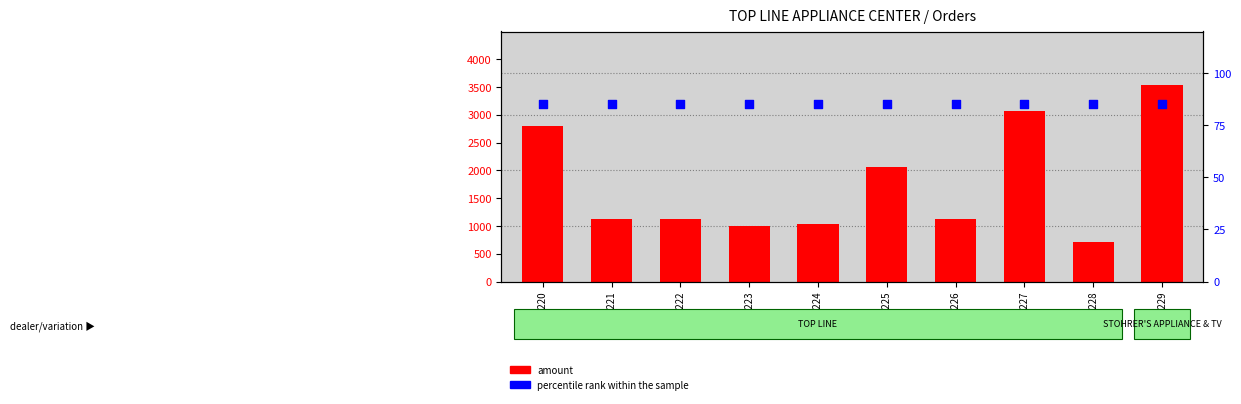

Which series has the largest total across all categories?

amount